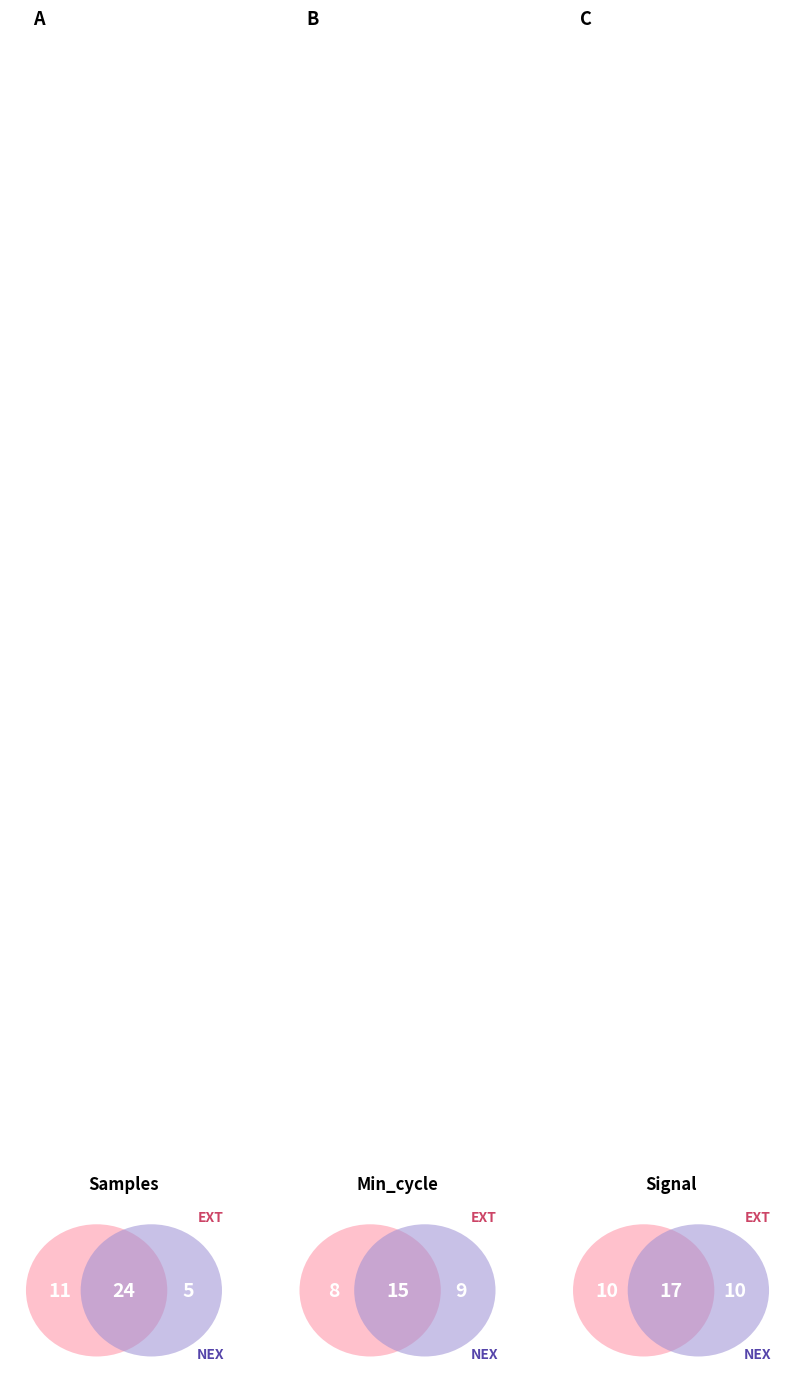

Between 5 and 11, which is larger?

11